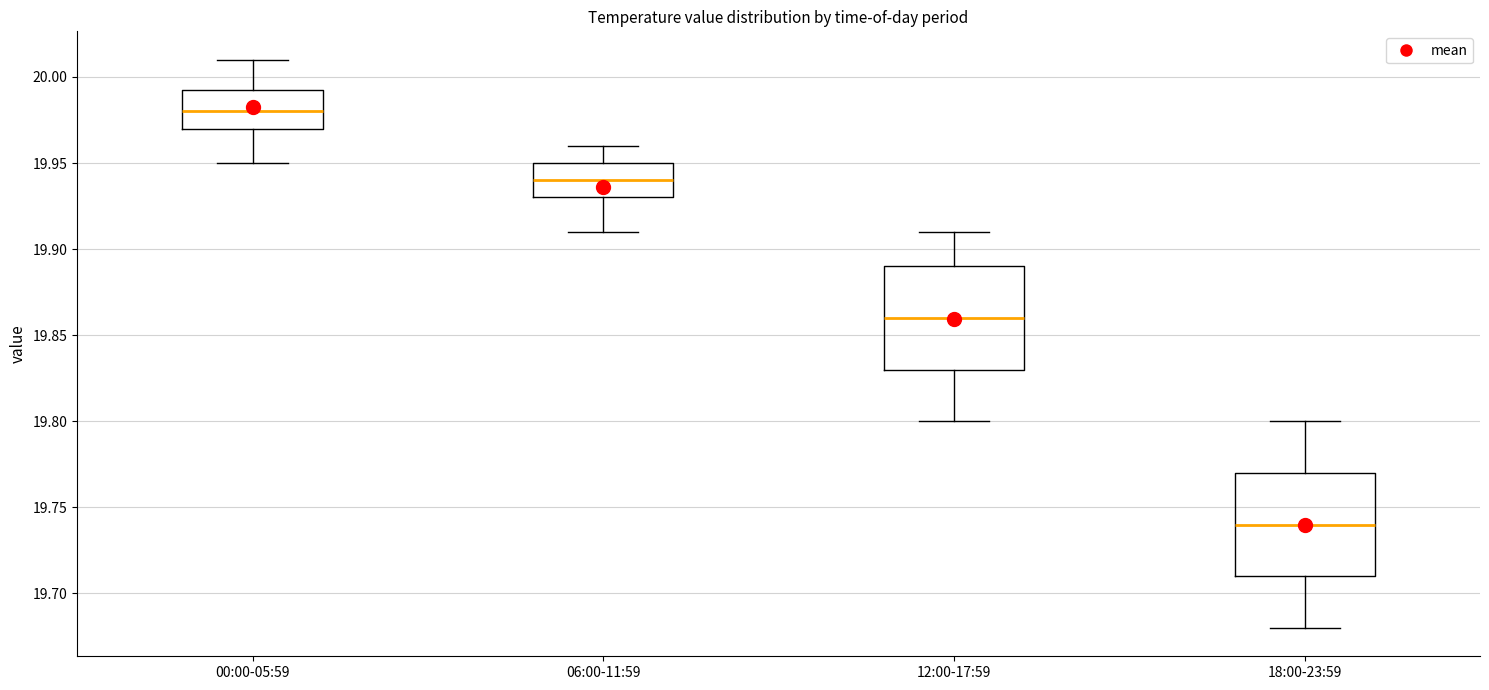

Where does the lower whisker of the box for 18:00-23:59 end on the y-axis? The values are not printed on the chart, so give them approximately, as read against the axis.

19.680